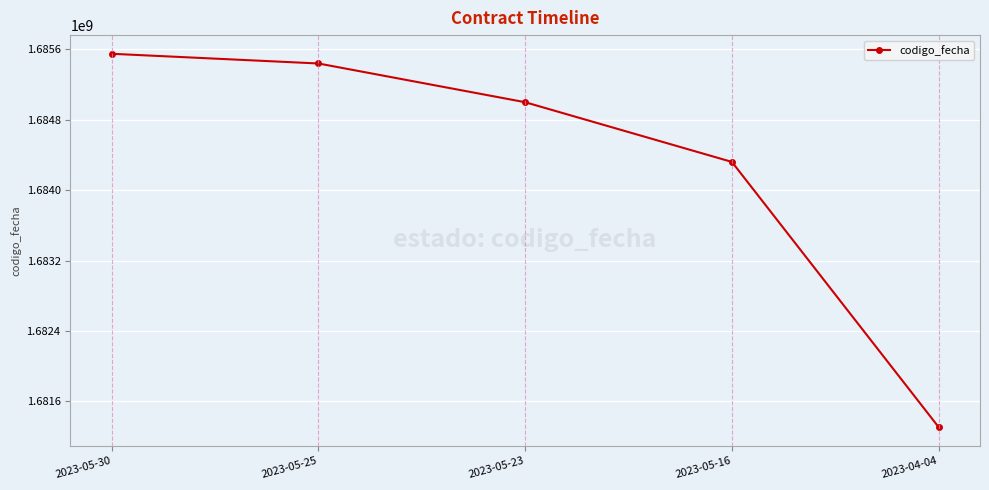

What is the sum of the values at 2023-05-30 and 2023-05-23?

3370549082